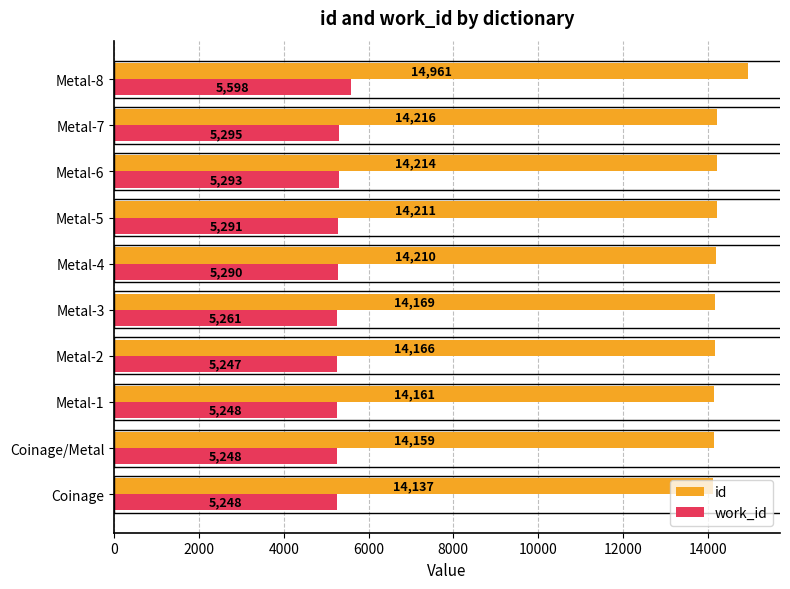

What is the difference between the second highest and minimum values in the id series?

79